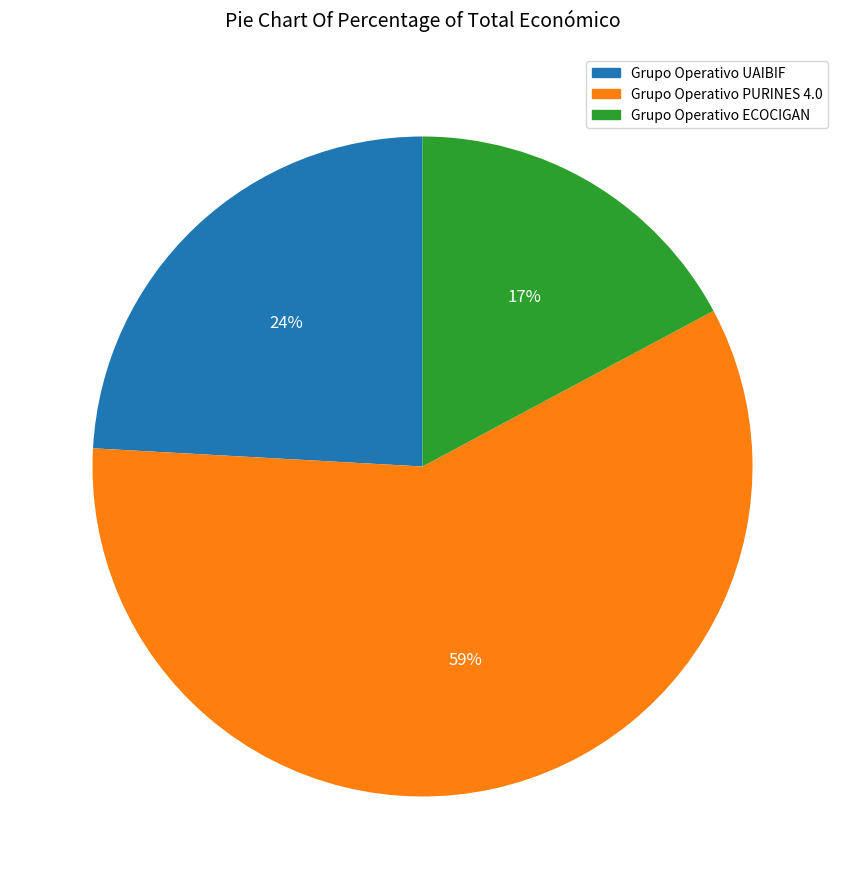

Which has a higher value, Grupo Operativo ECOCIGAN or Grupo Operativo PURINES 4.0?

Grupo Operativo PURINES 4.0